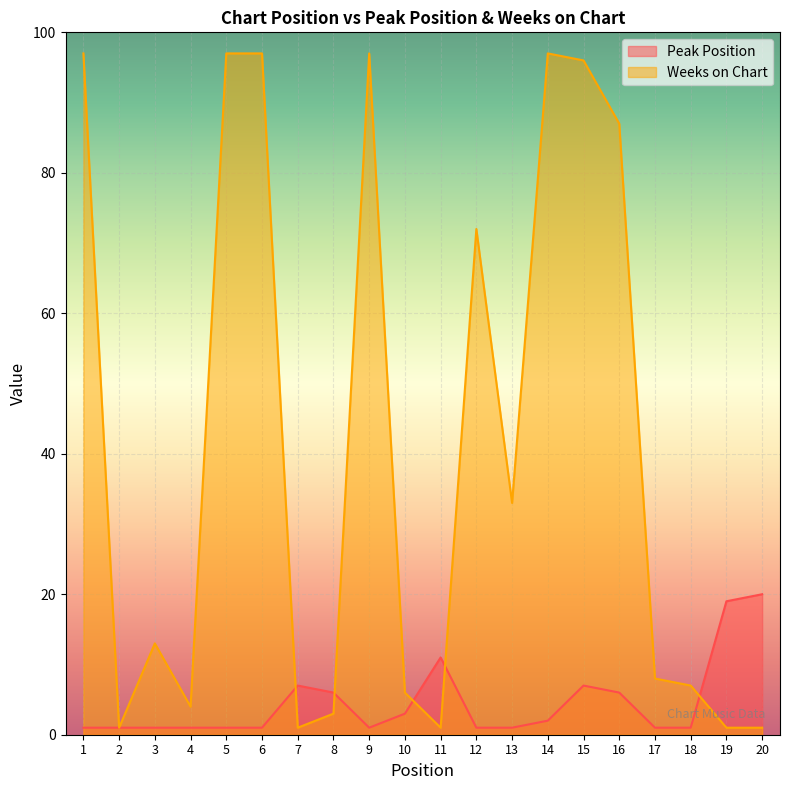

Reading left to right, list all the values displayed in this chart.

Peak Position: 1=1	2=1	3=1	4=1	5=1	6=1	7=7	8=6	9=1	10=3	11=11	12=1	13=1	14=2	15=7	16=6	17=1	18=1	19=19	20=20
Weeks on Chart: 1=97	2=1	3=13	4=4	5=97	6=97	7=1	8=3	9=97	10=6	11=1	12=72	13=33	14=97	15=96	16=87	17=8	18=7	19=1	20=1